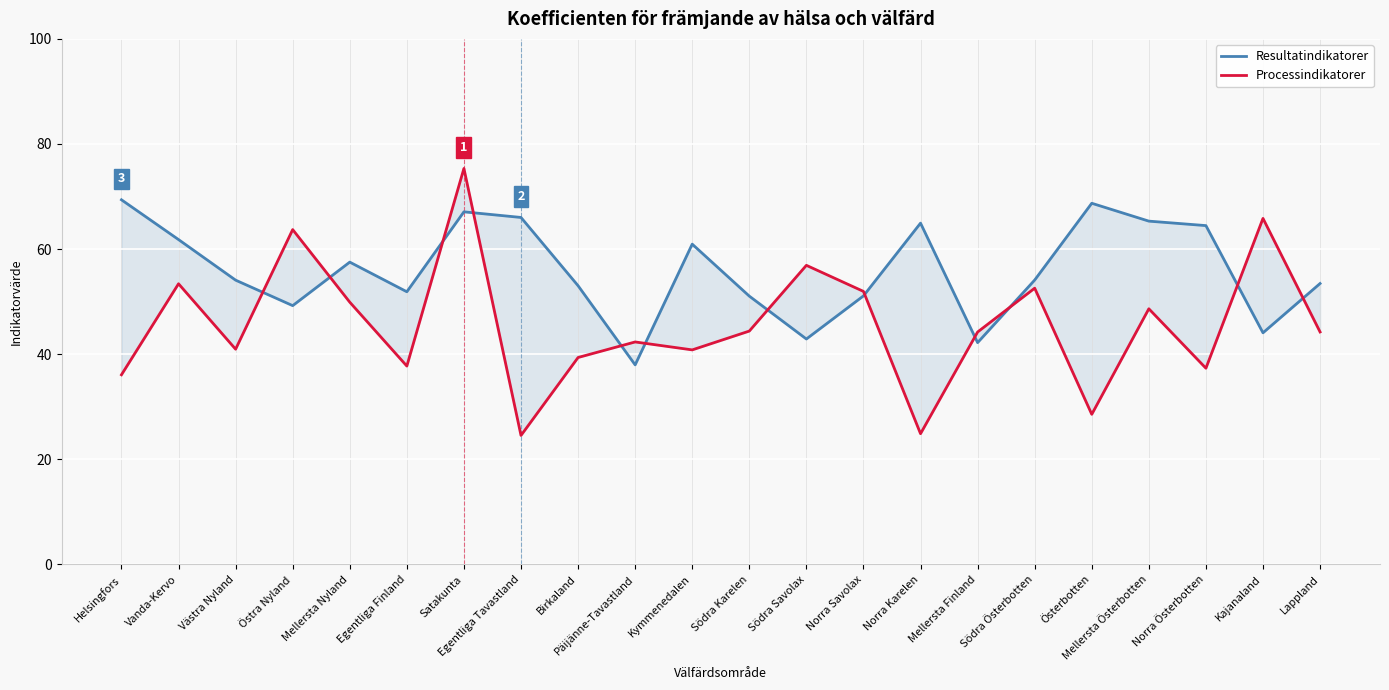

What is the label of the 20th point from the right?

Västra Nyland